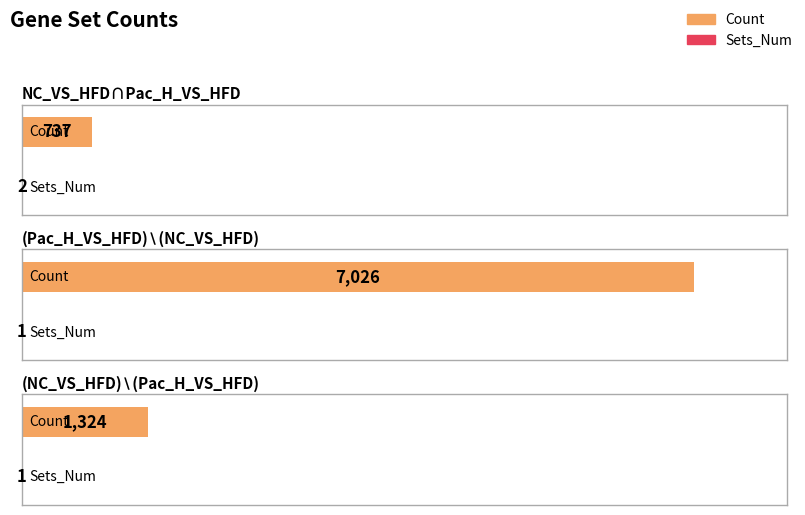

The Sets_Num series shows 1 at (NC_VS_HFD)∖(Pac_H_VS_HFD). True or false?

True